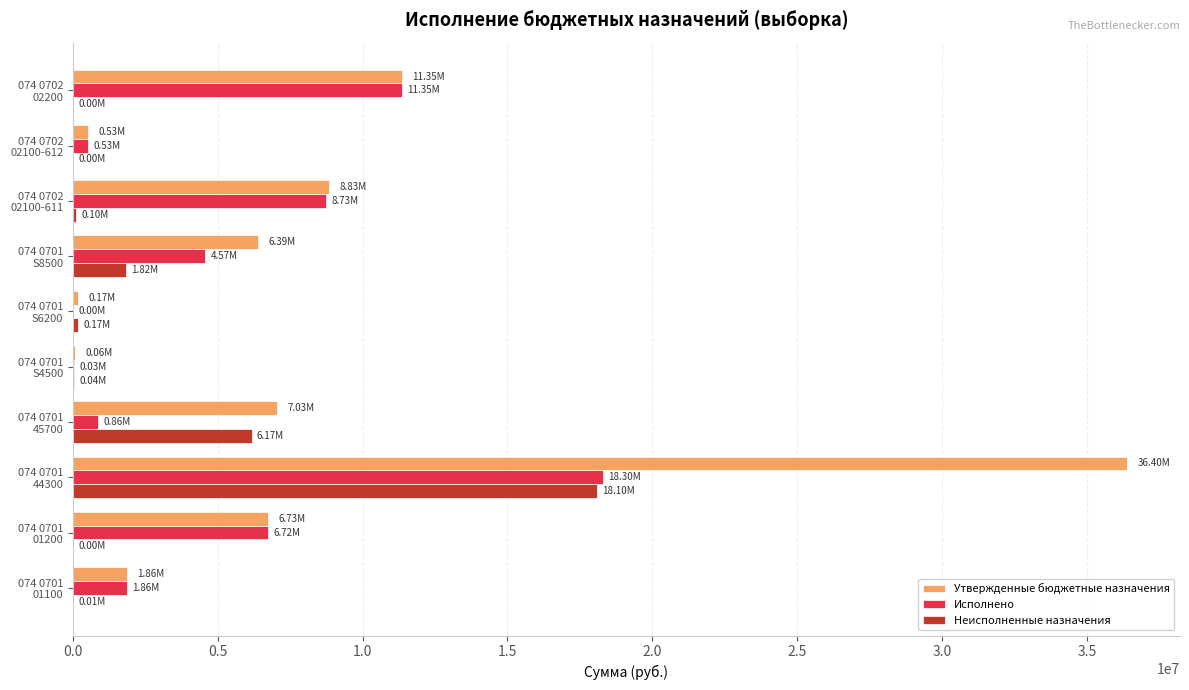

Which series has the largest total across all categories?

Утвержденные бюджетные назначения